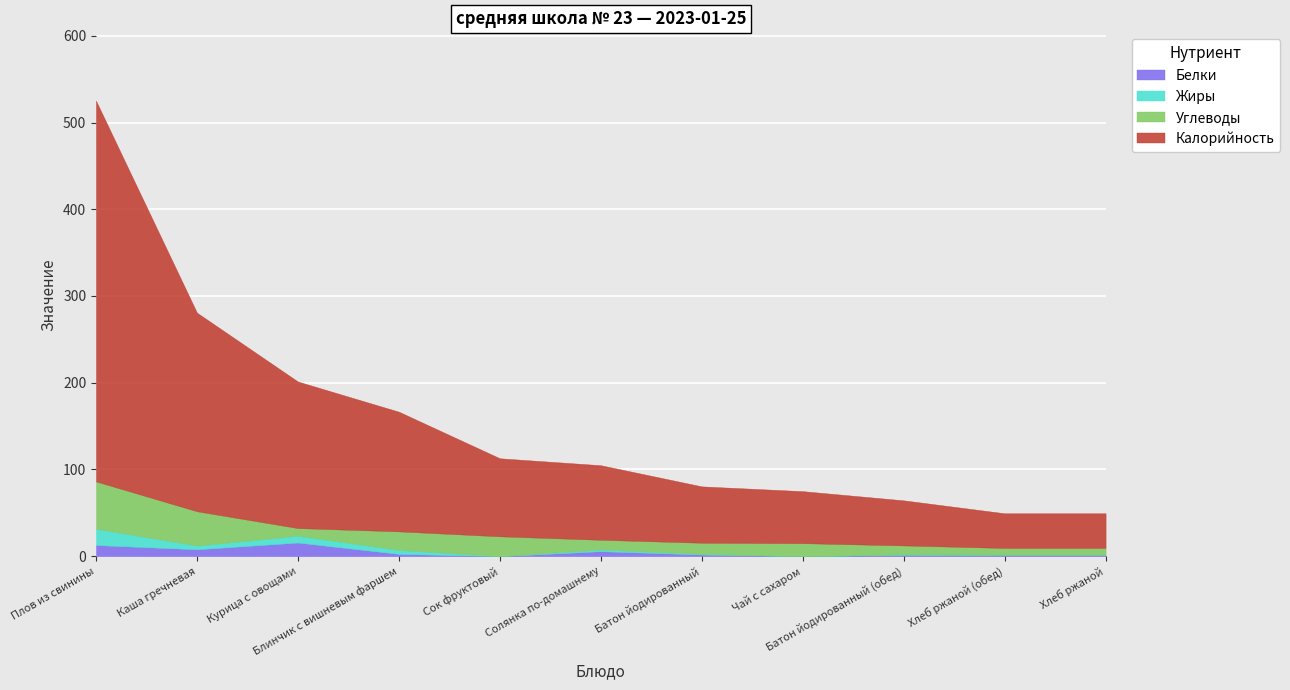

What is the highest value of the Белки series?

15.7